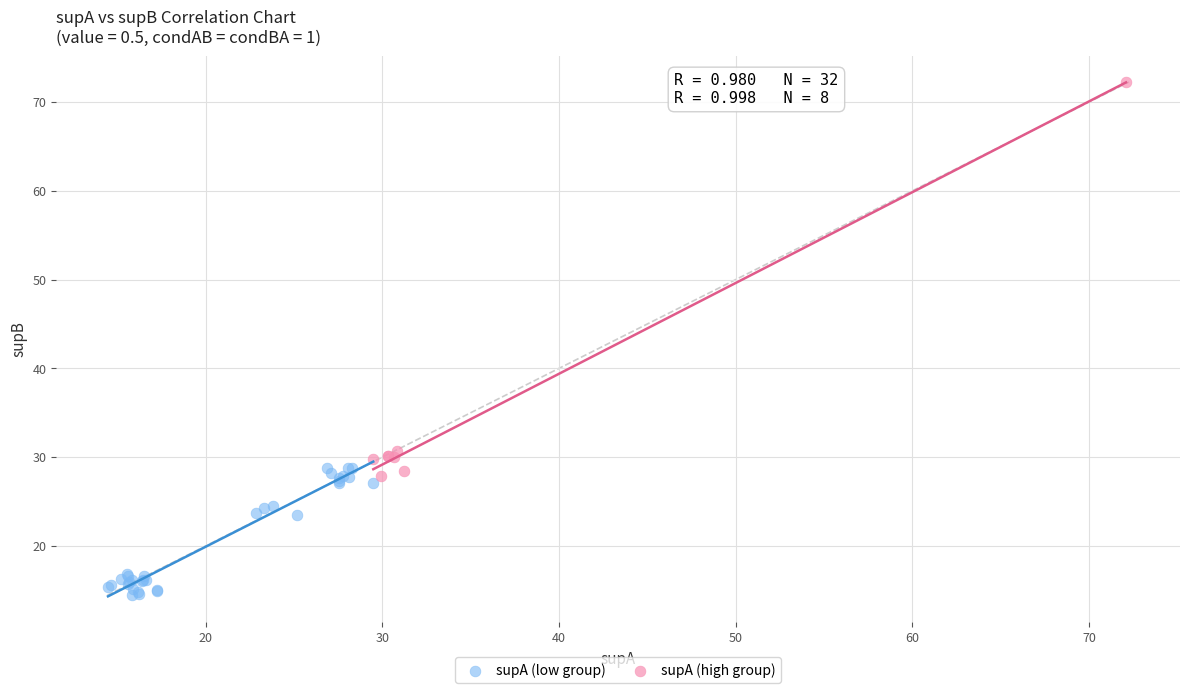

Which series contains the lowest Y value?

supA (low group)